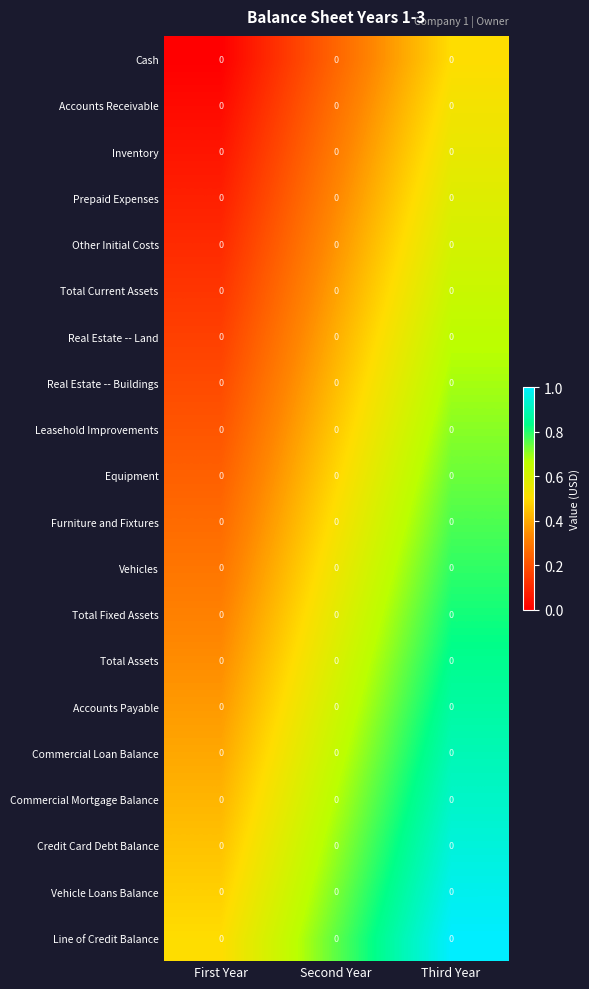

Reading left to right, what are all the values shown in this chart?

Cash: First Year=0.0	Second Year=0.0	Third Year=0.0
Accounts Receivable: First Year=0.0	Second Year=0.0	Third Year=0.0
Inventory: First Year=0.0	Second Year=0.0	Third Year=0.0
Prepaid Expenses: First Year=0.0	Second Year=0.0	Third Year=0.0
Other Initial Costs: First Year=0.0	Second Year=0.0	Third Year=0.0
Total Current Assets: First Year=0.0	Second Year=0.0	Third Year=0.0
Real Estate -- Land: First Year=0.0	Second Year=0.0	Third Year=0.0
Real Estate -- Buildings: First Year=0.0	Second Year=0.0	Third Year=0.0
Leasehold Improvements: First Year=0.0	Second Year=0.0	Third Year=0.0
Equipment: First Year=0.0	Second Year=0.0	Third Year=0.0
Furniture and Fixtures: First Year=0.0	Second Year=0.0	Third Year=0.0
Vehicles: First Year=0.0	Second Year=0.0	Third Year=0.0
Total Fixed Assets: First Year=0.0	Second Year=0.0	Third Year=0.0
Total Assets: First Year=0.0	Second Year=0.0	Third Year=0.0
Accounts Payable: First Year=0.0	Second Year=0.0	Third Year=0.0
Commercial Loan Balance: First Year=0.0	Second Year=0.0	Third Year=0.0
Commercial Mortgage Balance: First Year=0.0	Second Year=0.0	Third Year=0.0
Credit Card Debt Balance: First Year=0.0	Second Year=0.0	Third Year=0.0
Vehicle Loans Balance: First Year=0.0	Second Year=0.0	Third Year=0.0
Line of Credit Balance: First Year=0.0	Second Year=0.0	Third Year=0.0